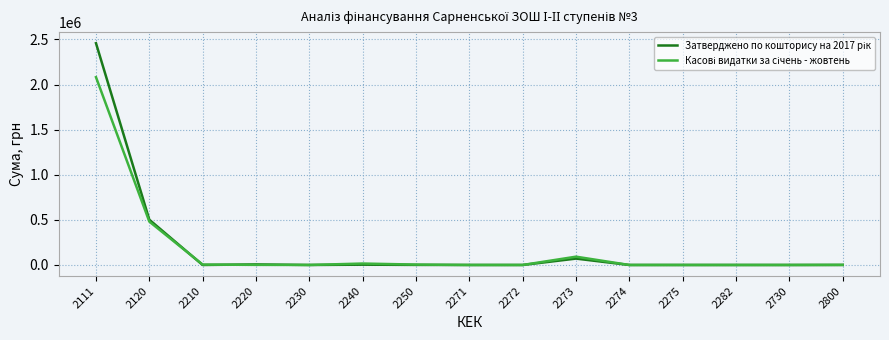

At how many categories does at least one series exceed 1288121?

1